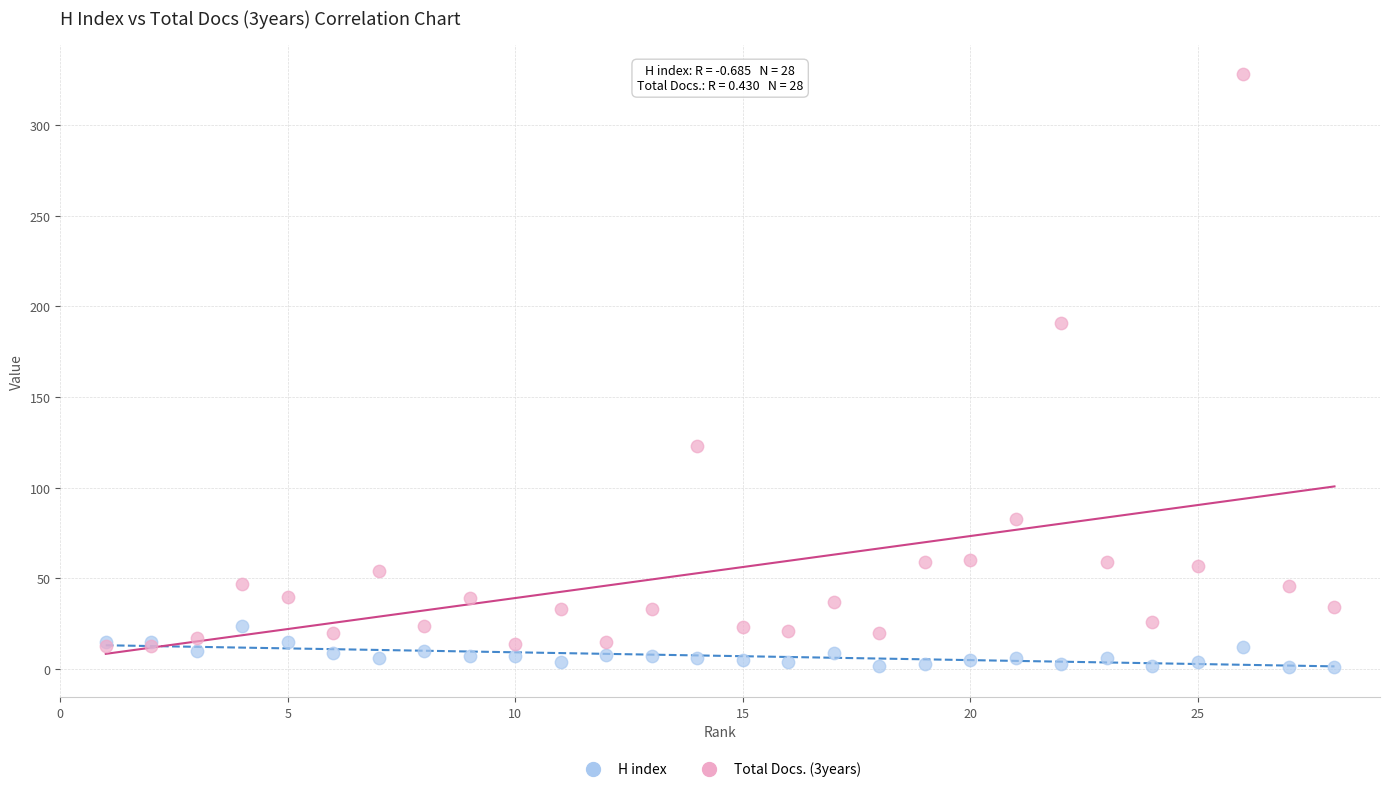

Which series contains the lowest Y value?

H index